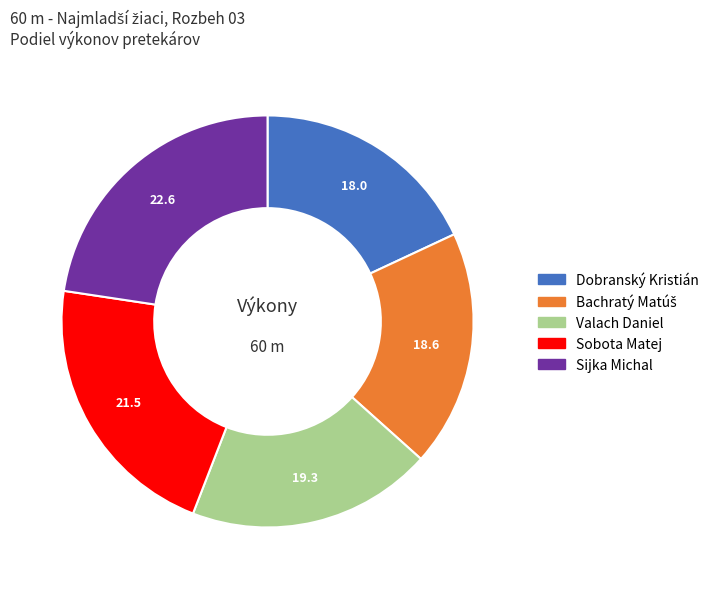

Does any single category account for the majority?

No